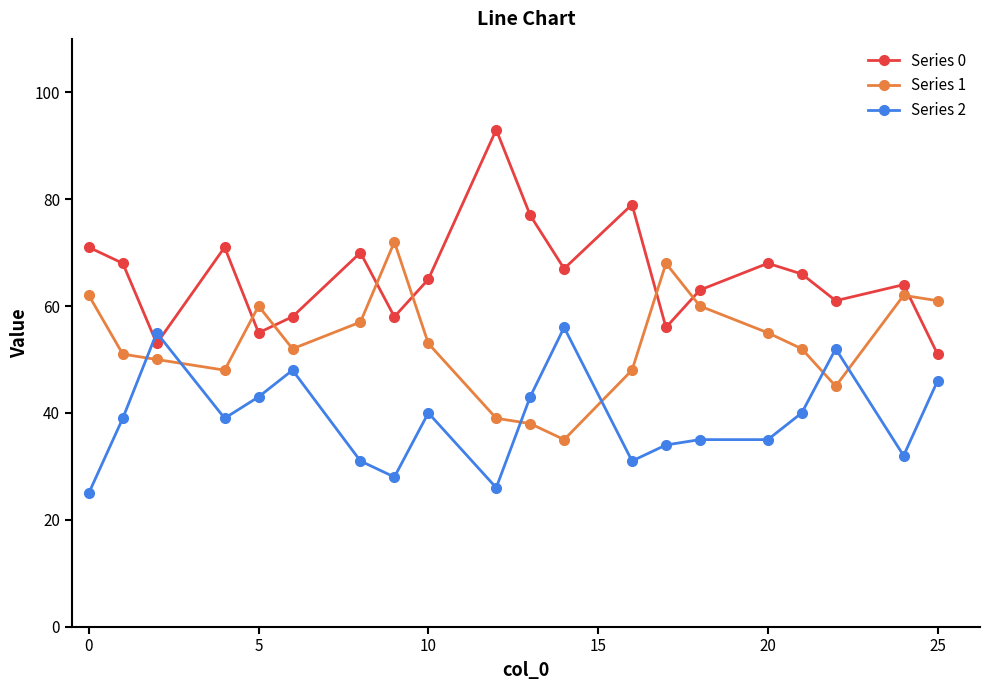

What is the maximum value for Series 0?

93